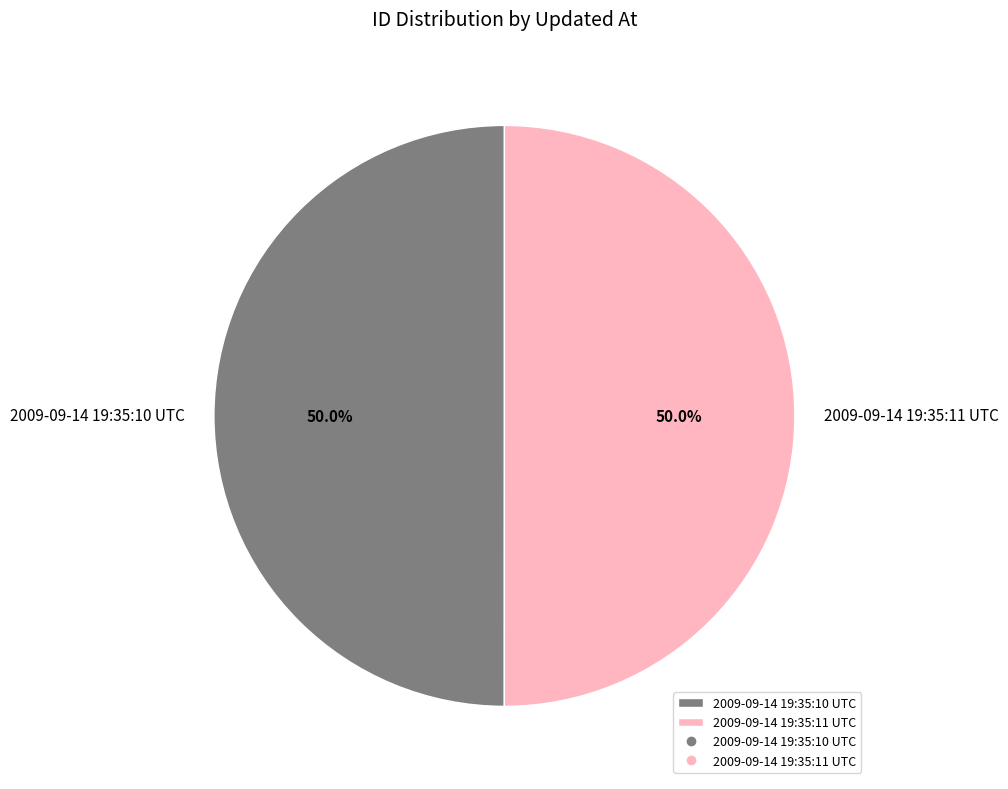

How many slices are in this pie chart?

2